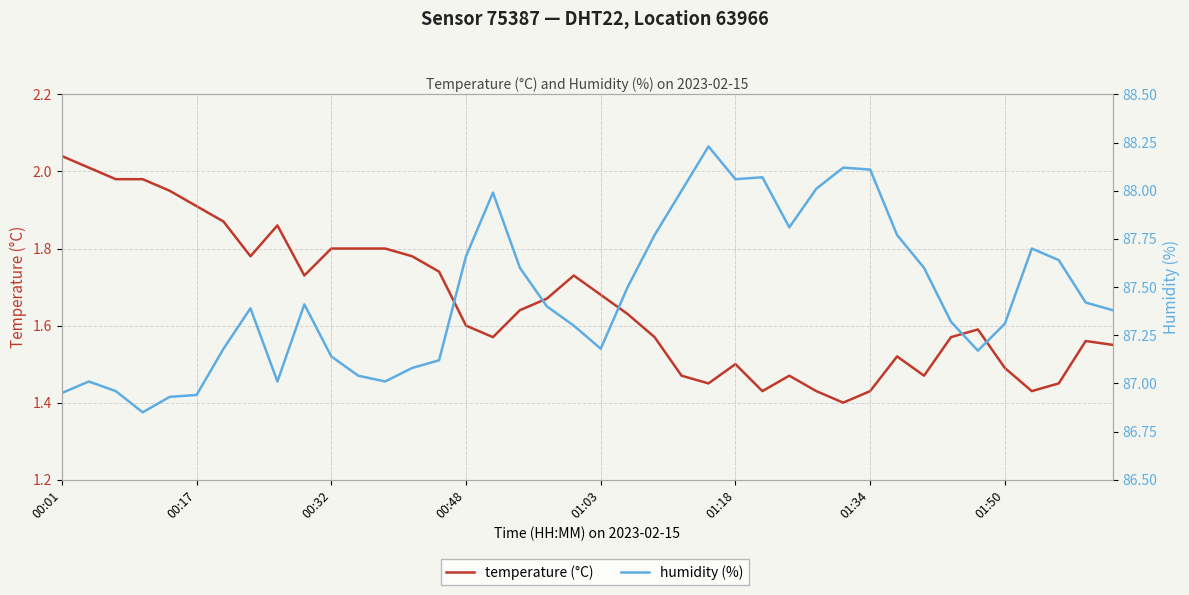

Which series changed the most between 29 and 33?

humidity (%)